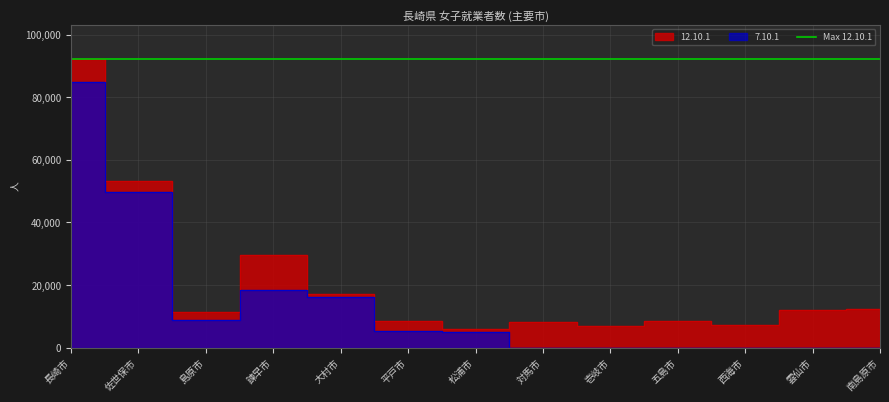

True or false: 12.10.1 and 7.10.1 cross at least once.

False